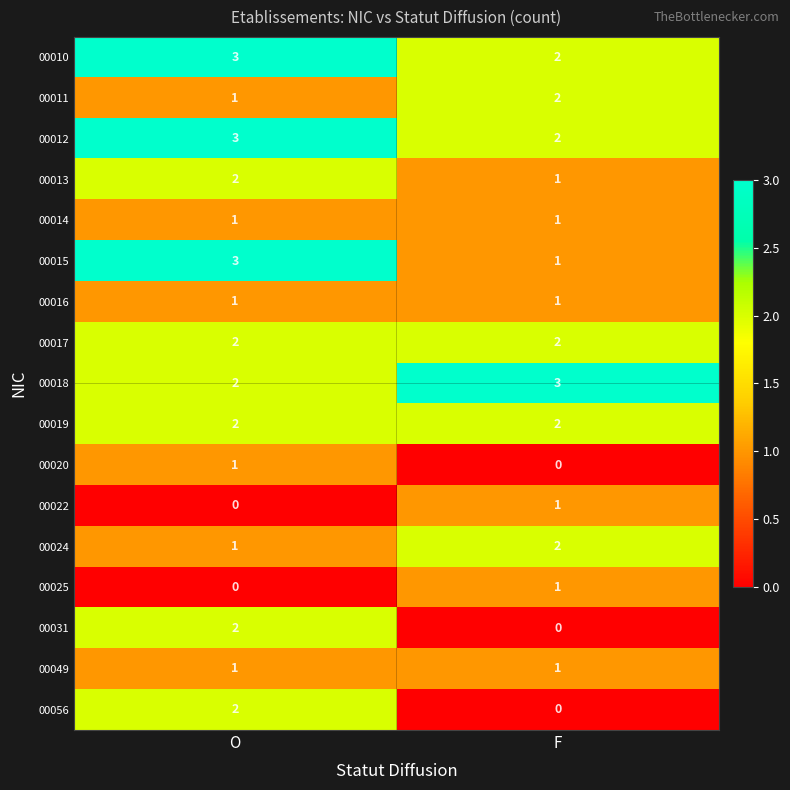

What is the spread (max minus min) of values at O?

3